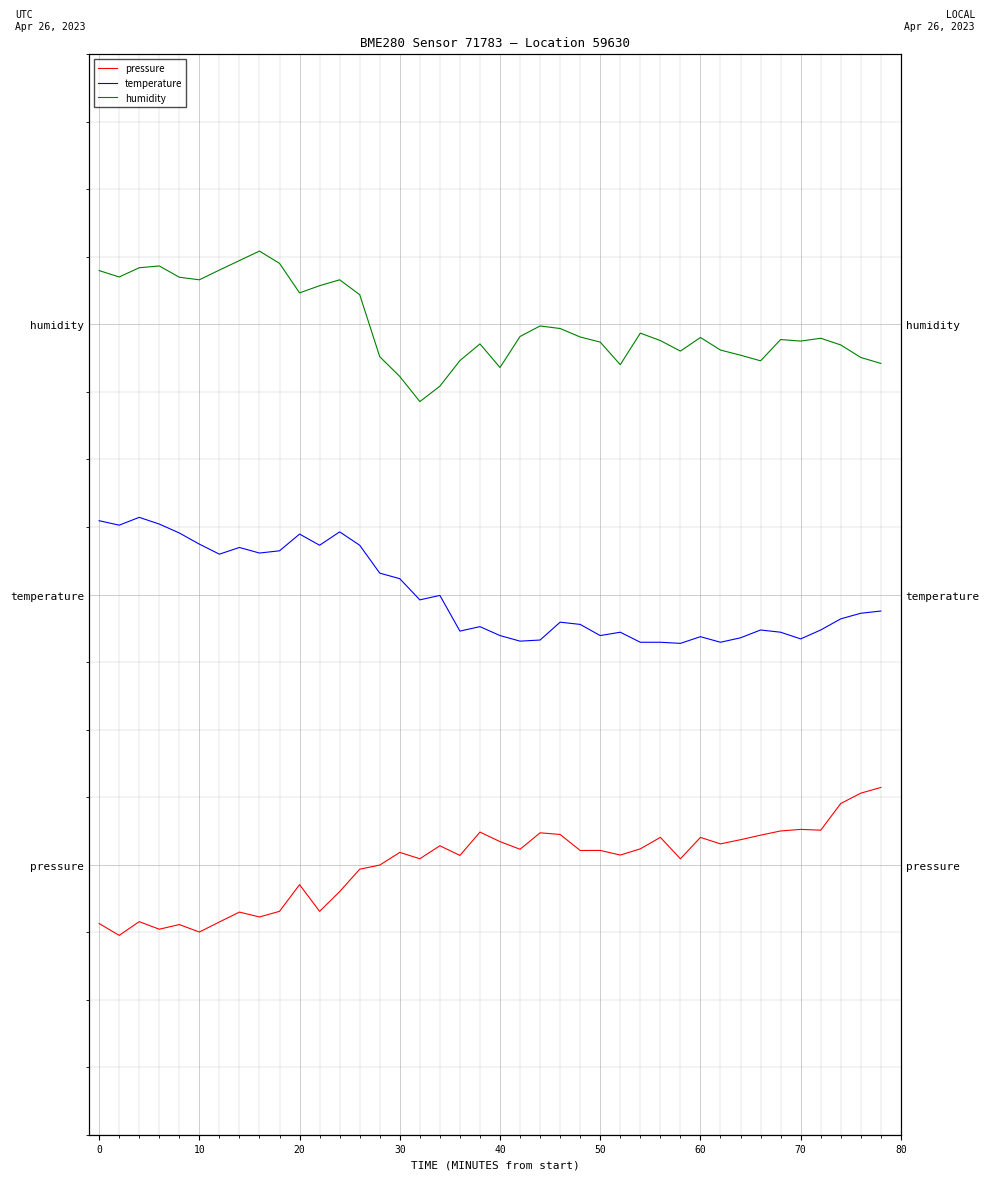

How many series are shown in this chart?

3